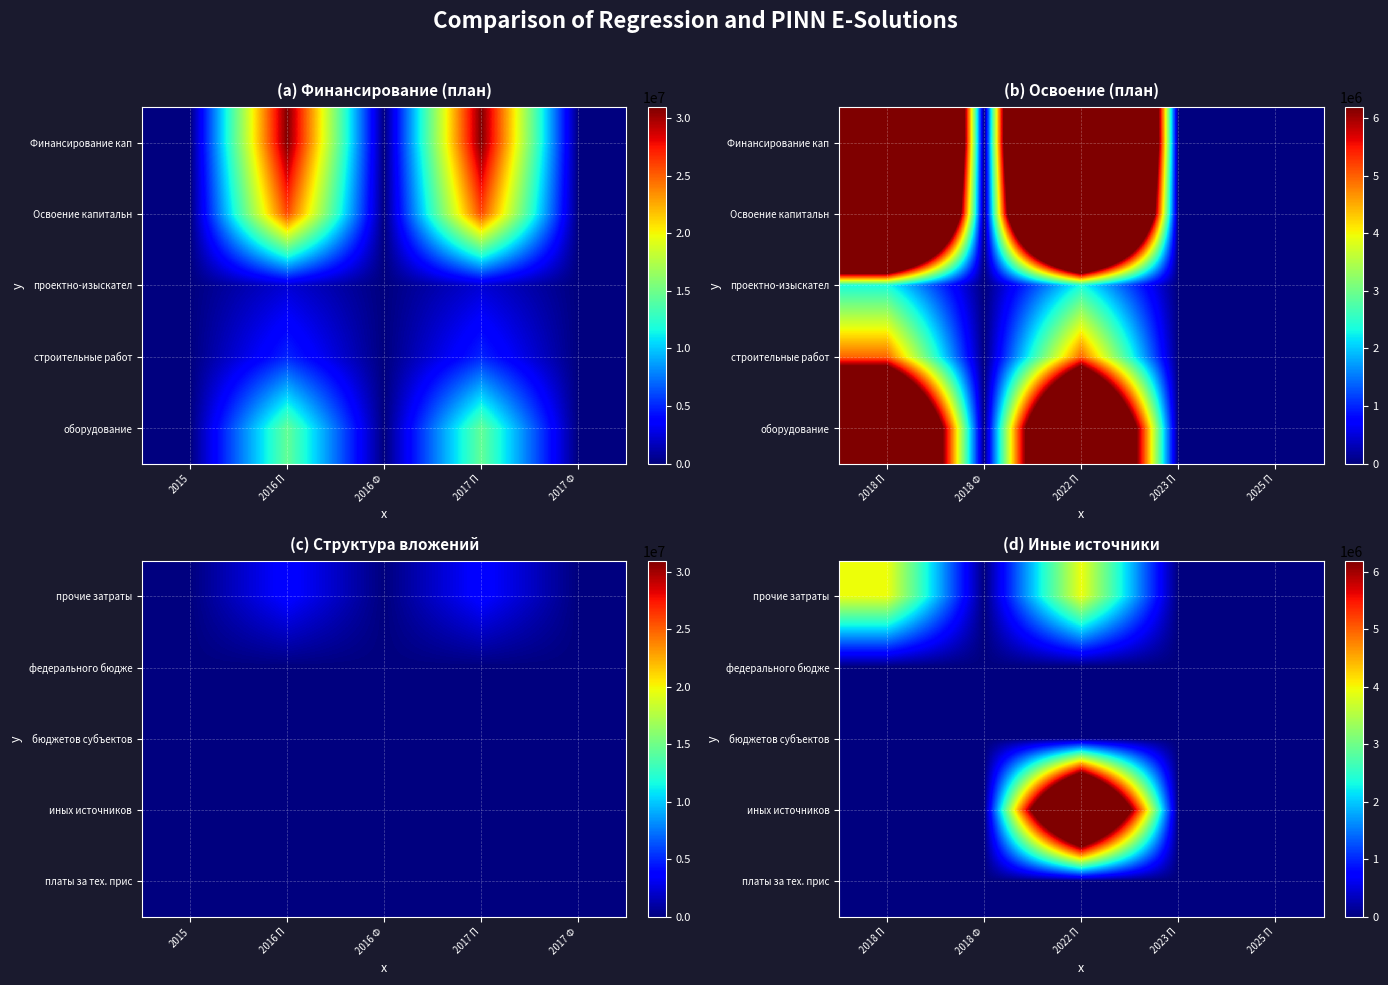

True or false: платы за тех. прис has a value of 0 at 2018 Ф.

True